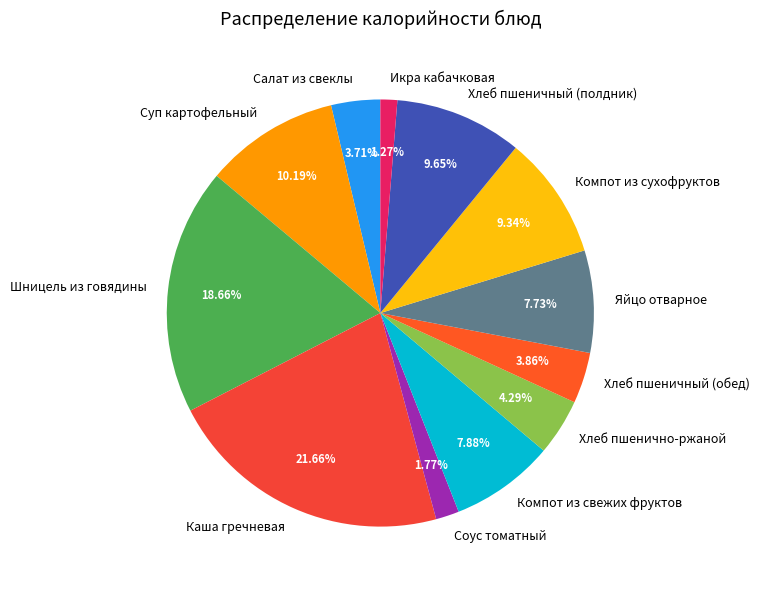

To the nearest percent, what is the combined percentage of Компот из сухофруктов and Каша гречневая?

31%